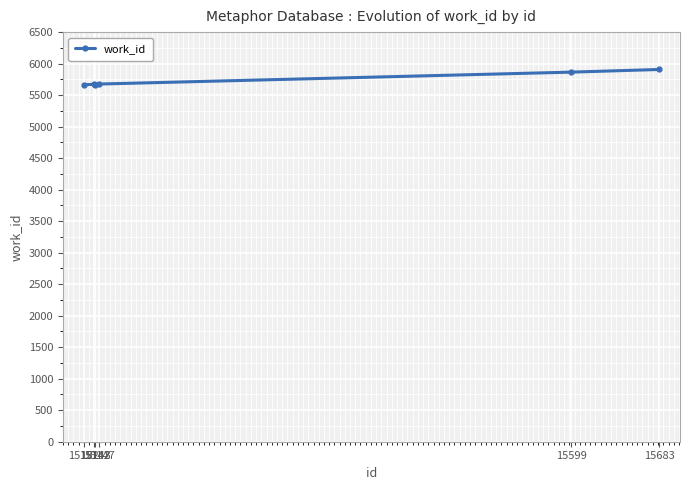

What is the average value?

5741